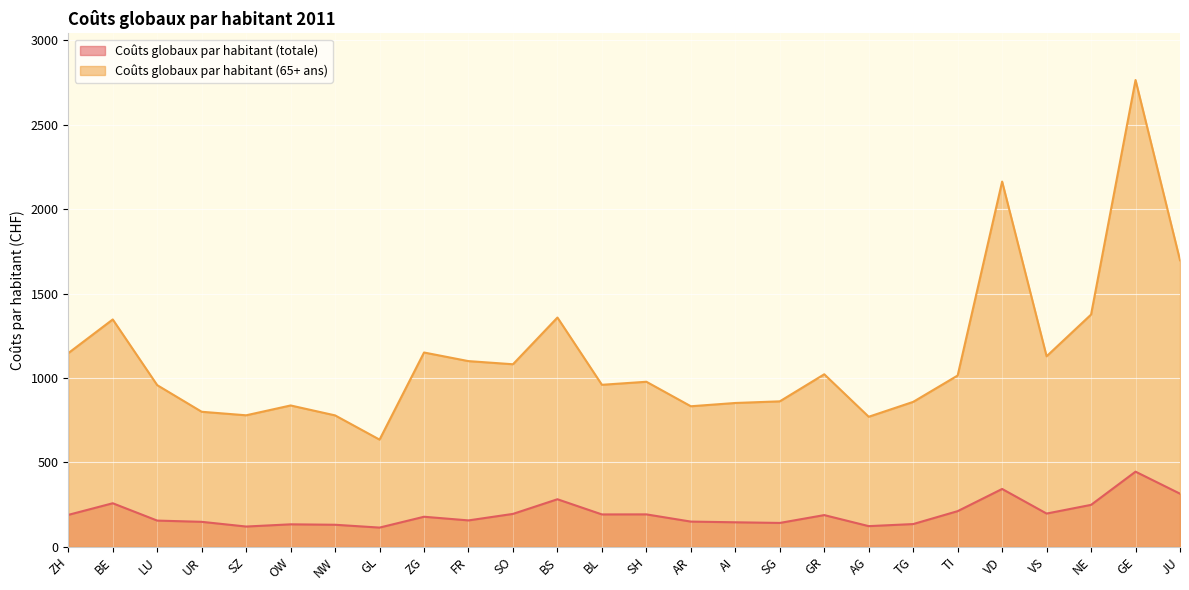

At how many categories does at least one series exceed 2505?

1